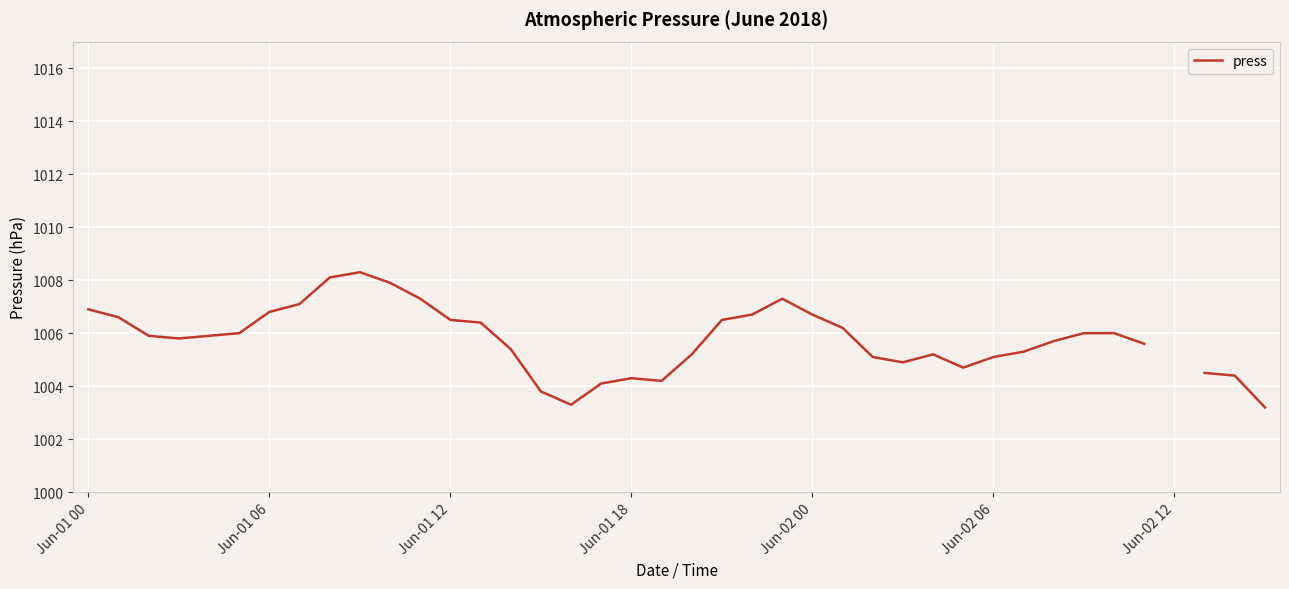

What is the difference between the maximum and minimum values?

5.1